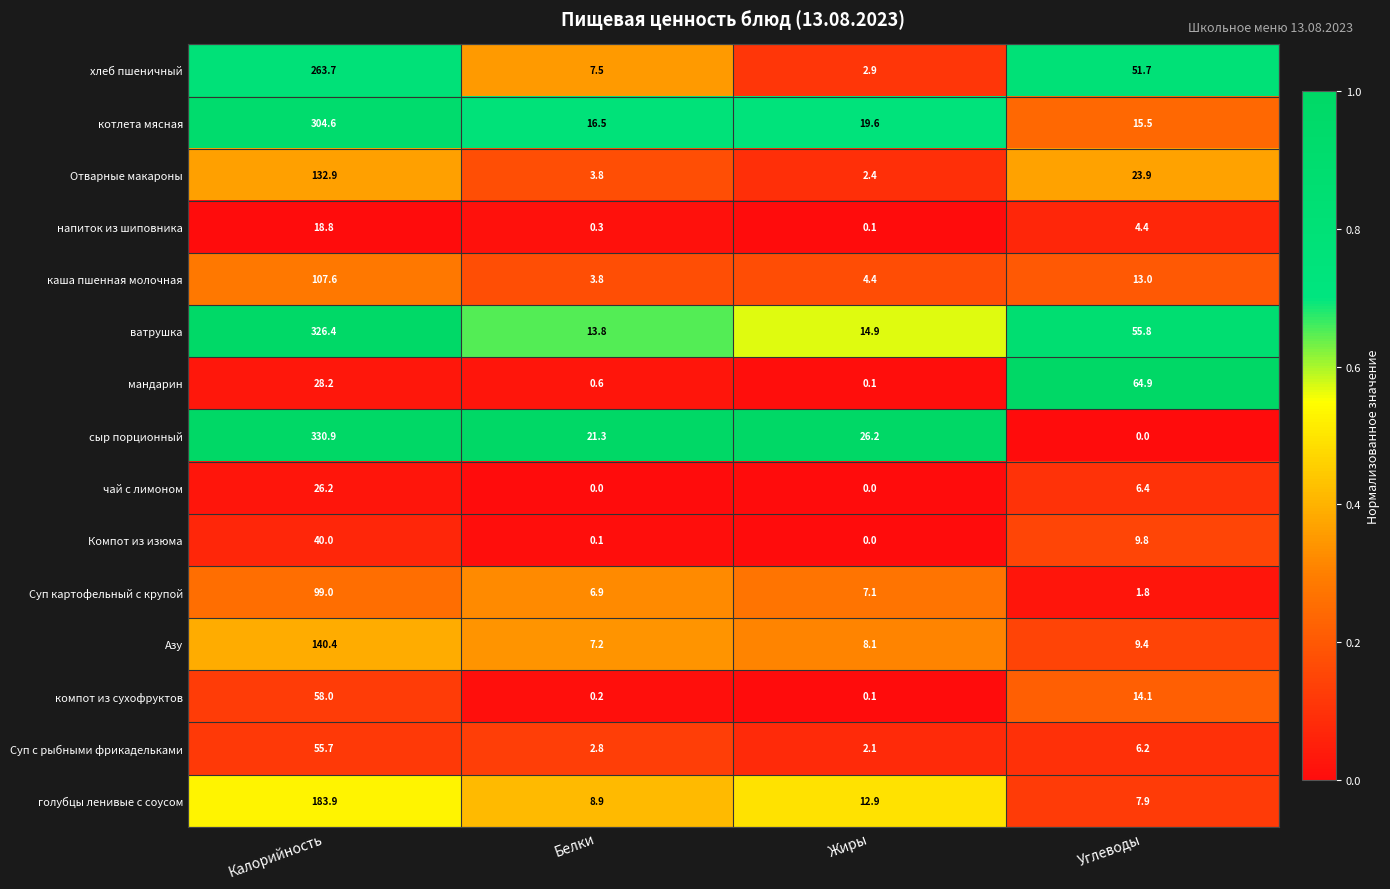

Is it true that Суп картофельный с крупой equals 0.8 at Углеводы?

False